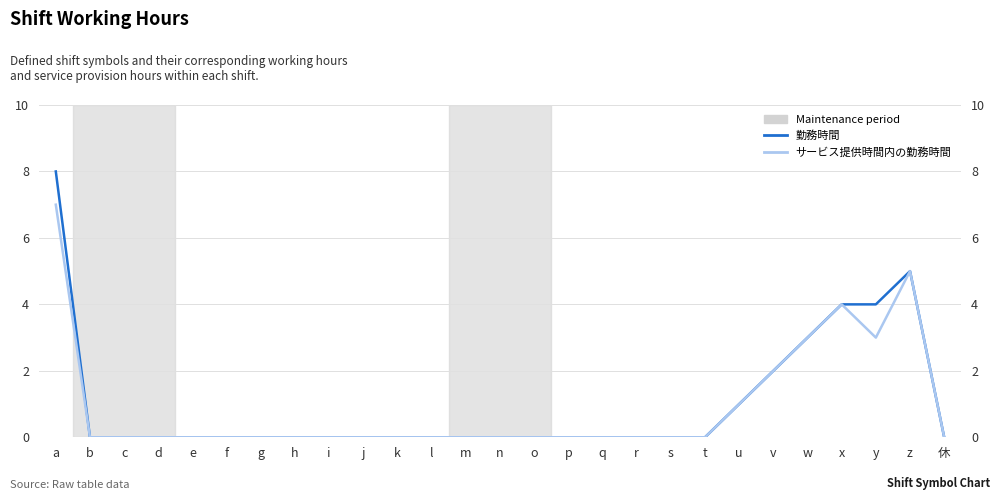

At which category is the sum across all series the highest?

a